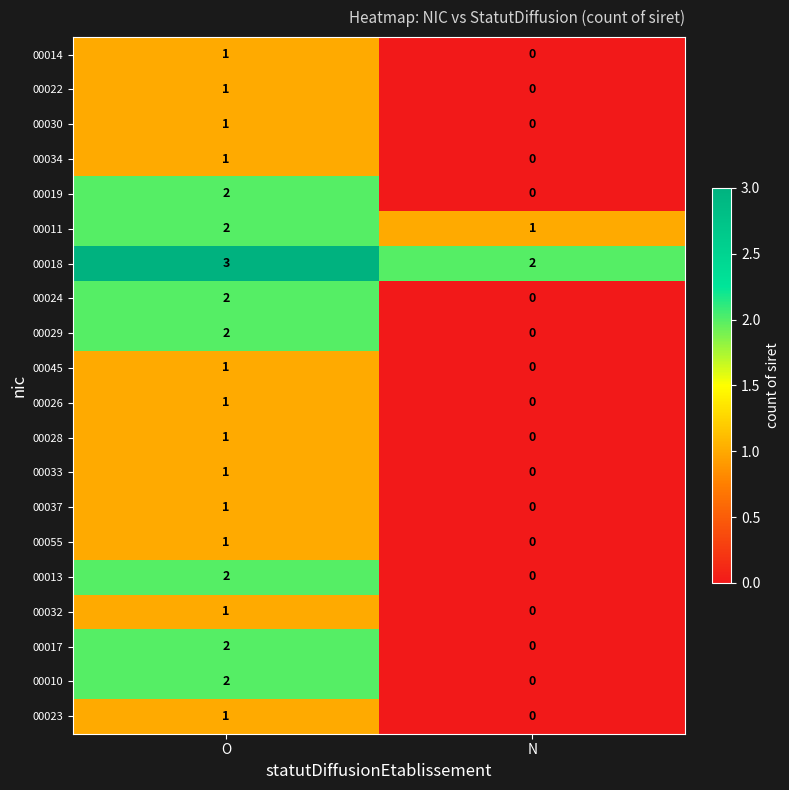

List the labels in order of 00019 value, largest first.

O, N